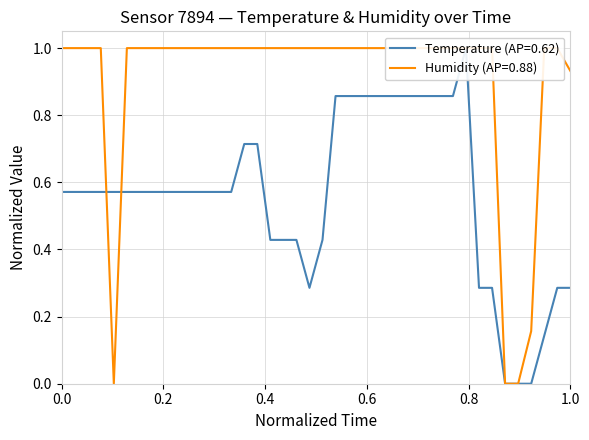

How many temperature values are between 0 and 1?

40